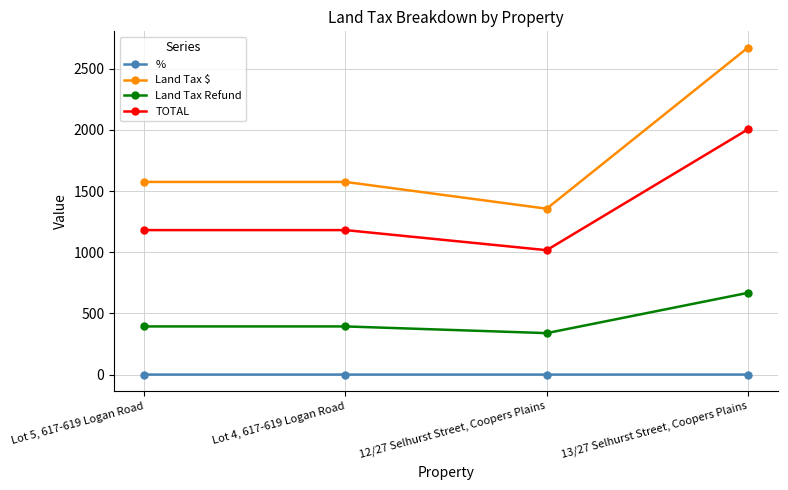

At 12/27 Selhurst Street, Coopers Plains, list the series in order from largest to smallest.

Land Tax $, TOTAL, Land Tax Refund, %